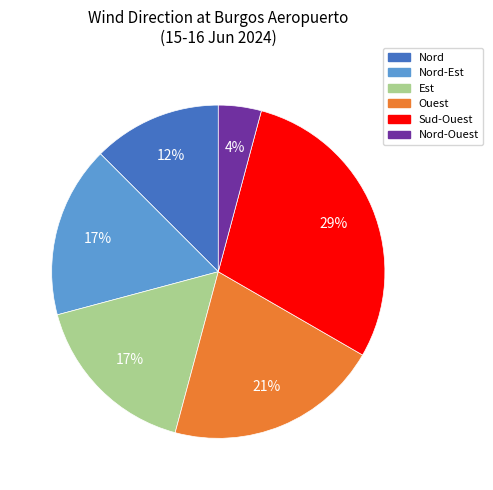

Does any single category account for the majority?

No